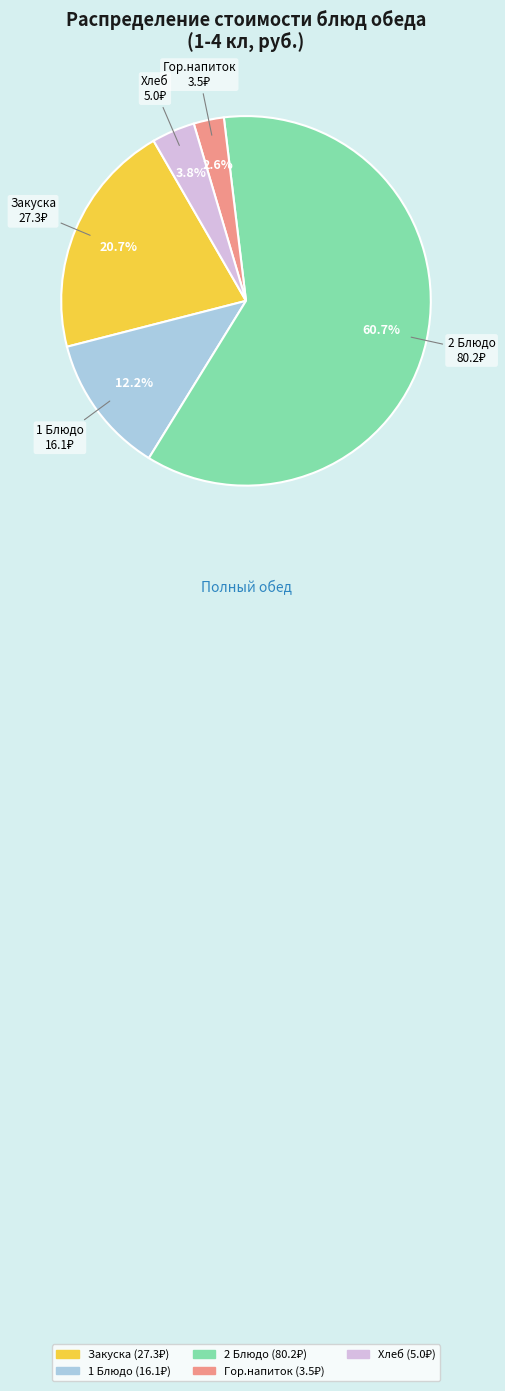

How many slices are in this pie chart?

5